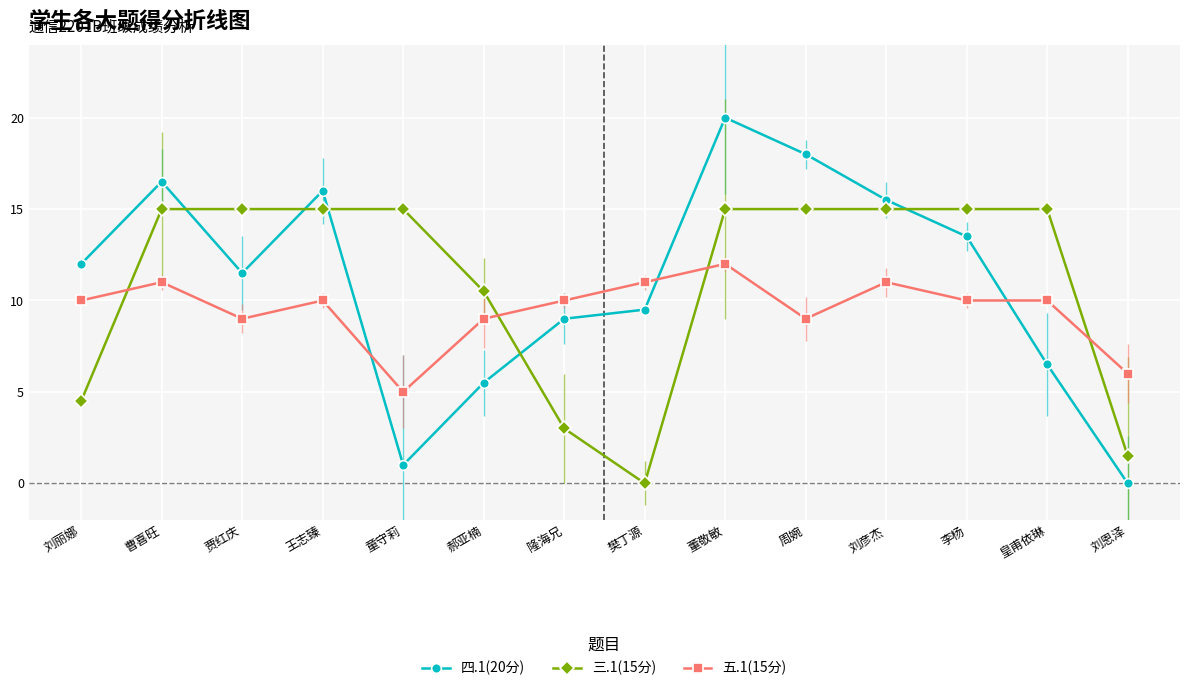

At 贾红庆, list the series in order from largest to smallest.

三.1(15分), 四.1(20分), 五.1(15分)